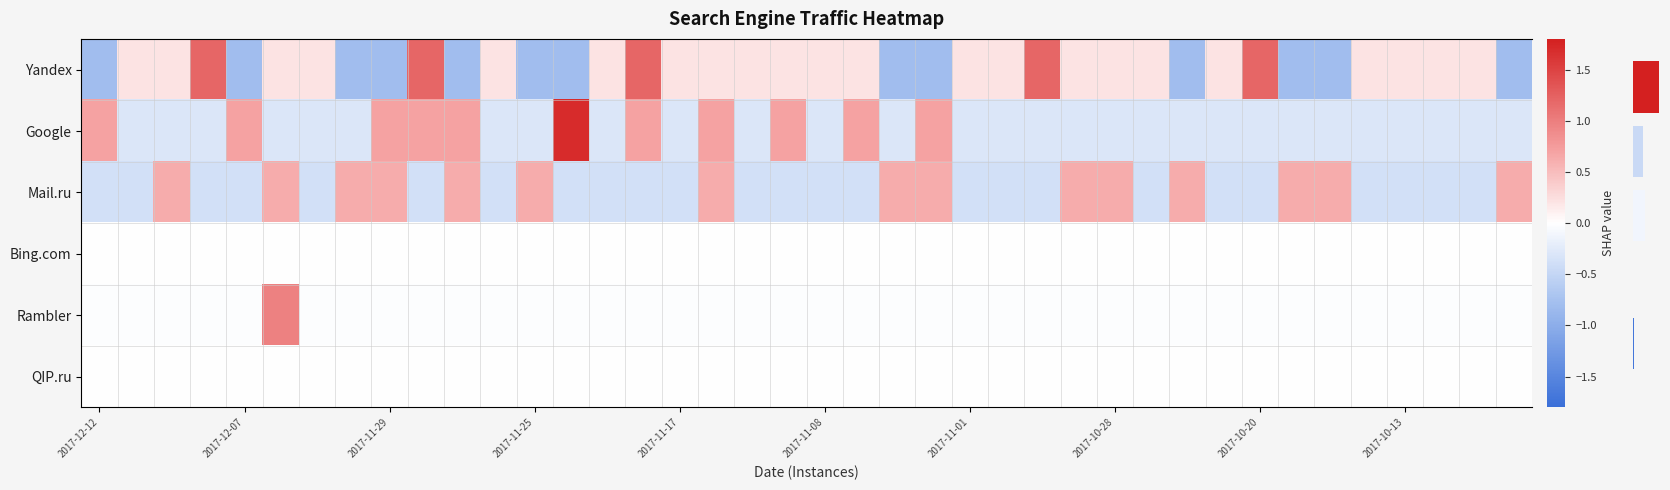

How many data points does each series have?

40